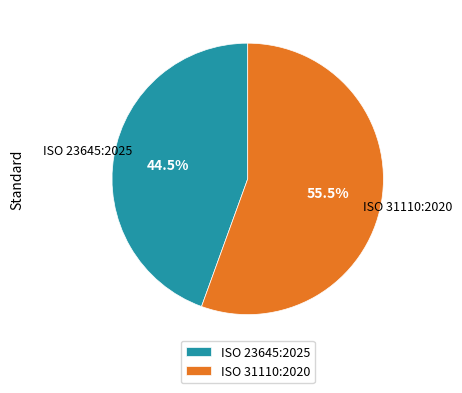

Approximately how many times larger is the value at ISO 23645:2025 compared to ISO 31110:2020?

0.8